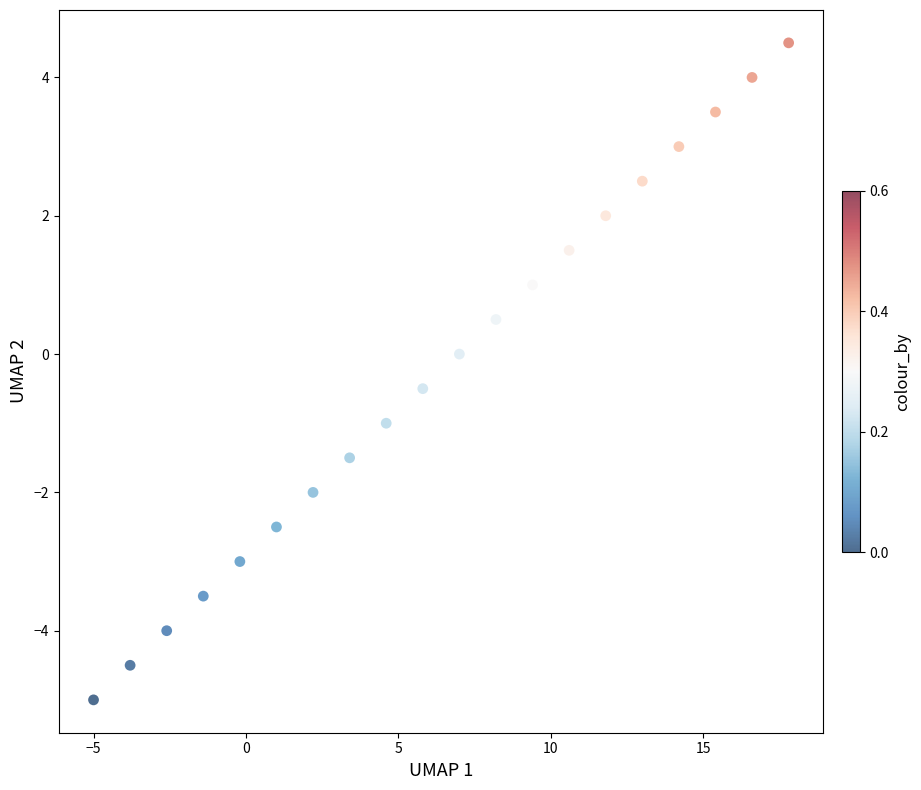

What is the range of X values (max minus min)?

22.8